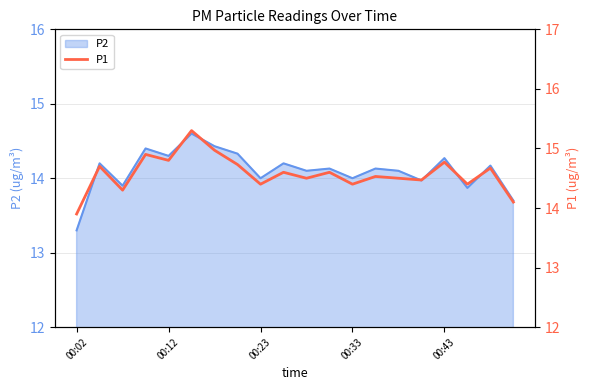

What position from the left is 18?

19